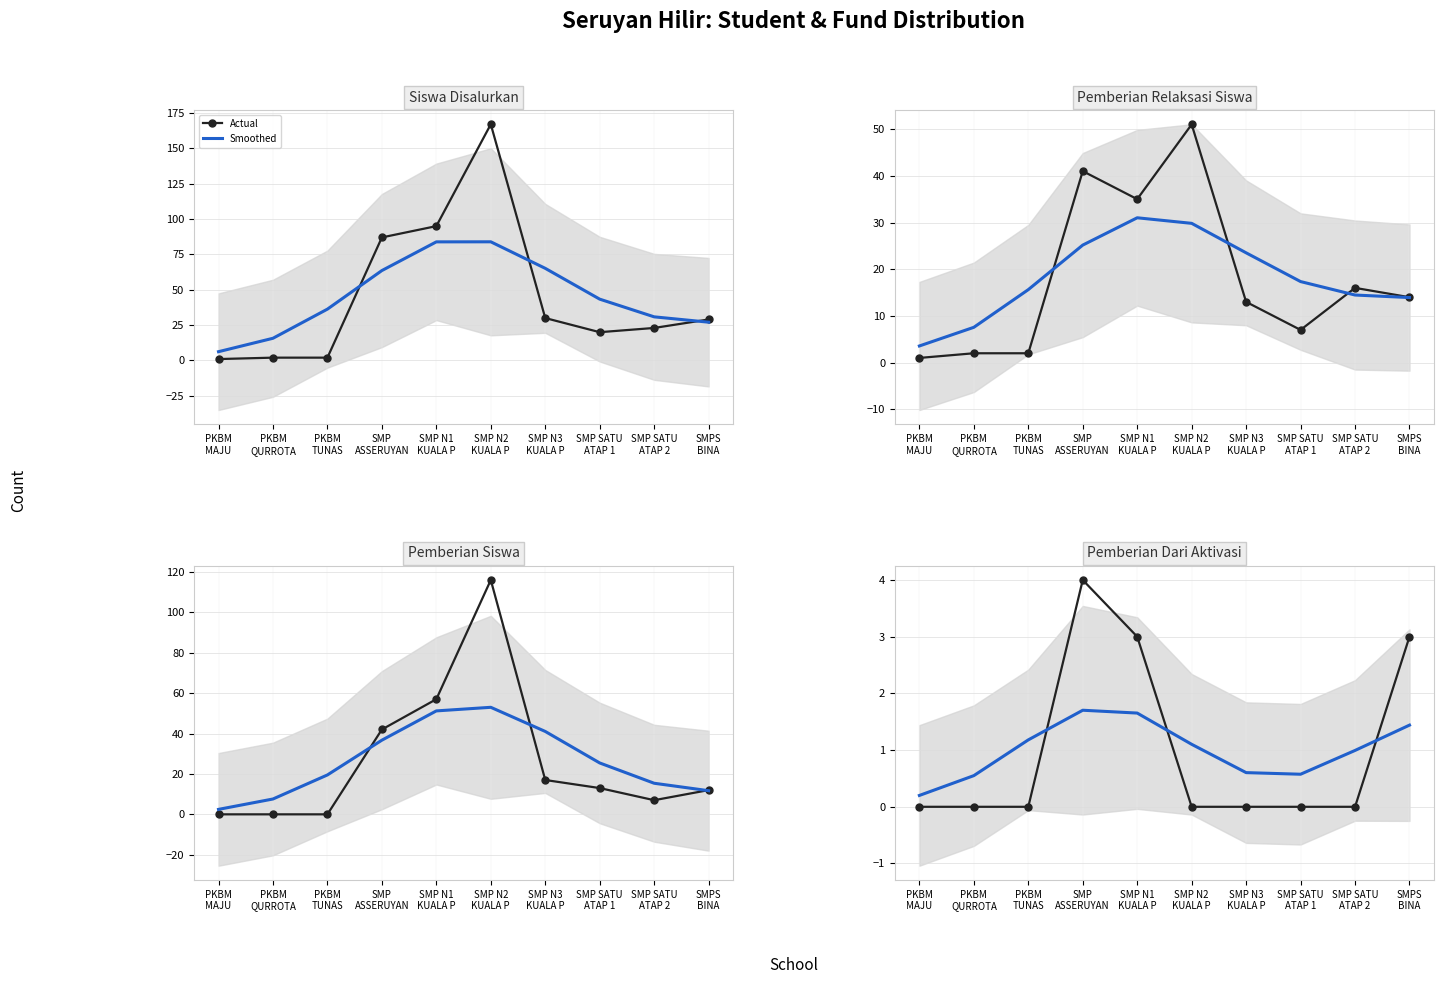

Which category has the lowest value across all series?

PKBM MAJU